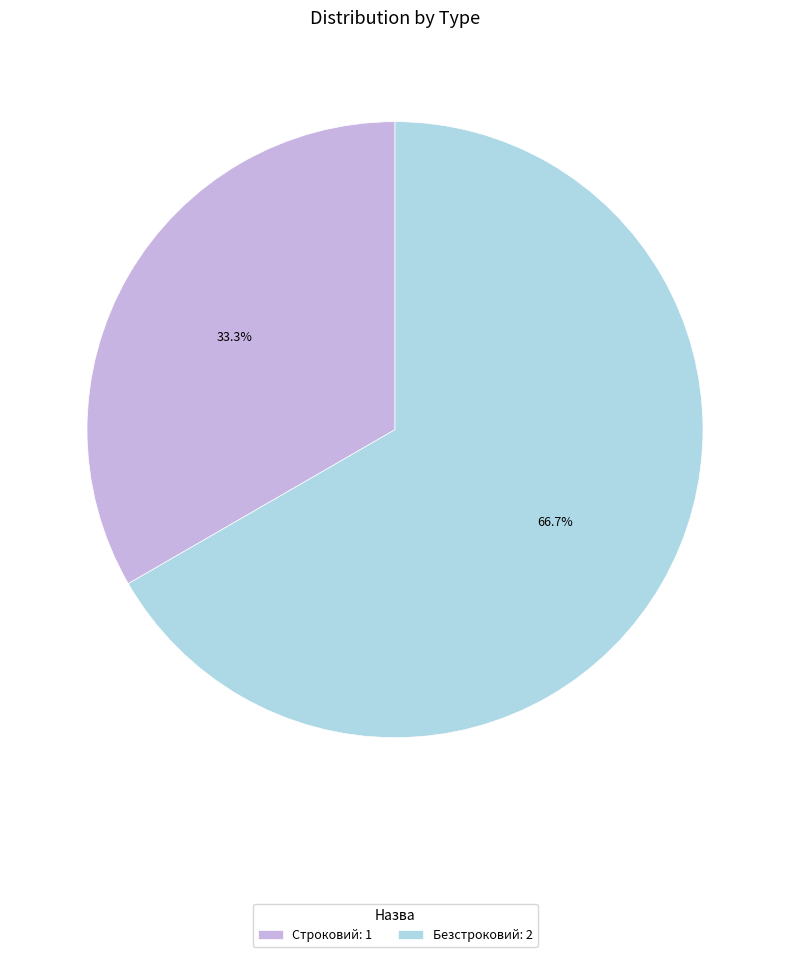

Is the sum of Безстроковий and Строковий greater than half?

Yes